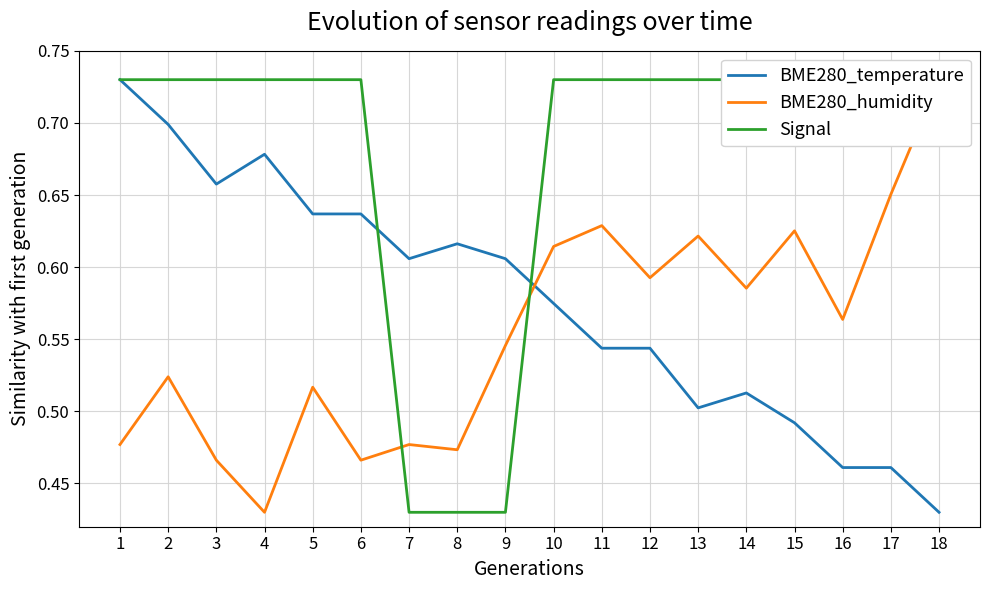

Is the value of BME280_temperature at 5 greater than the value of BME280_humidity at 2?

Yes